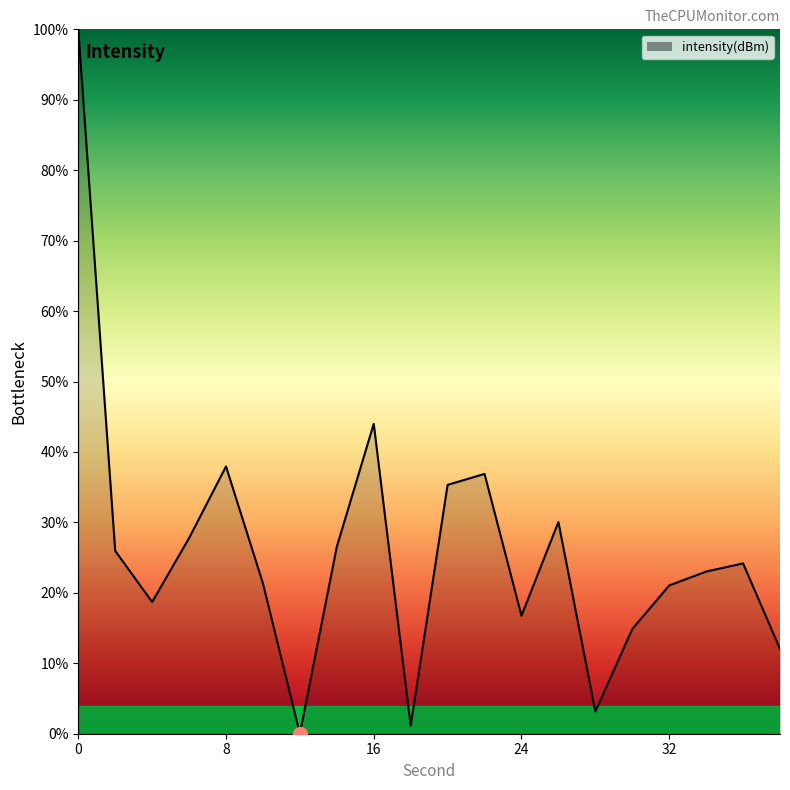

Does the chart display data point markers on the line(s)?

No